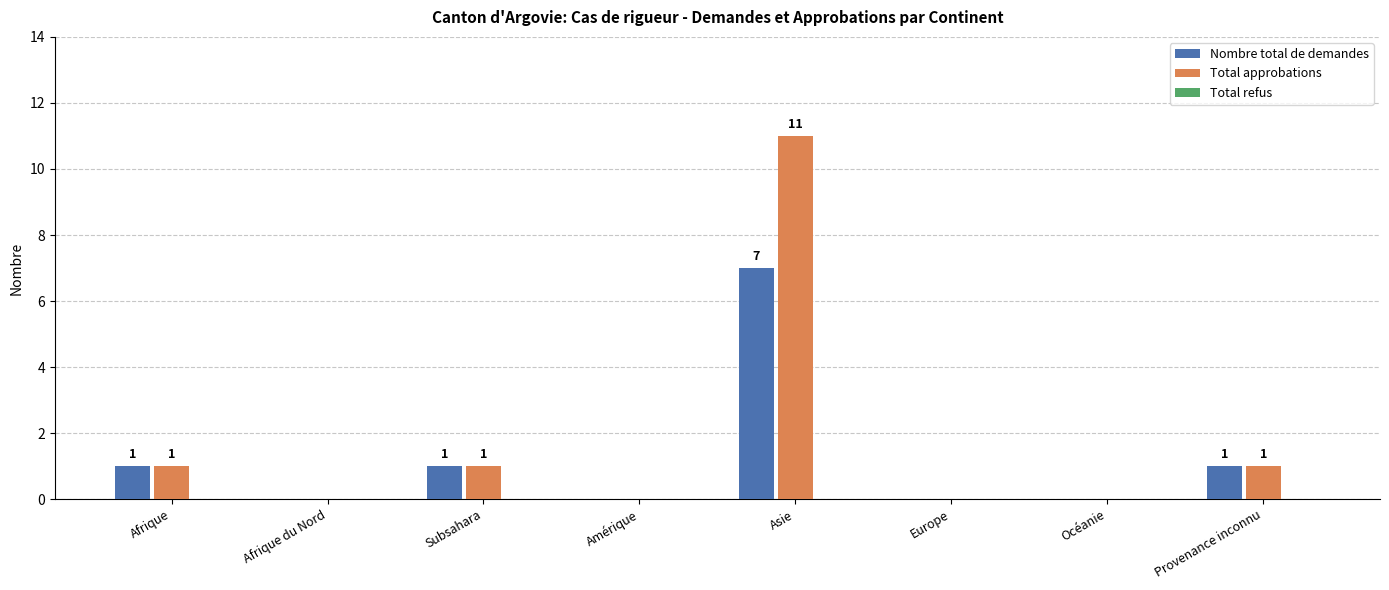

At which category is the sum across all series the highest?

Asie